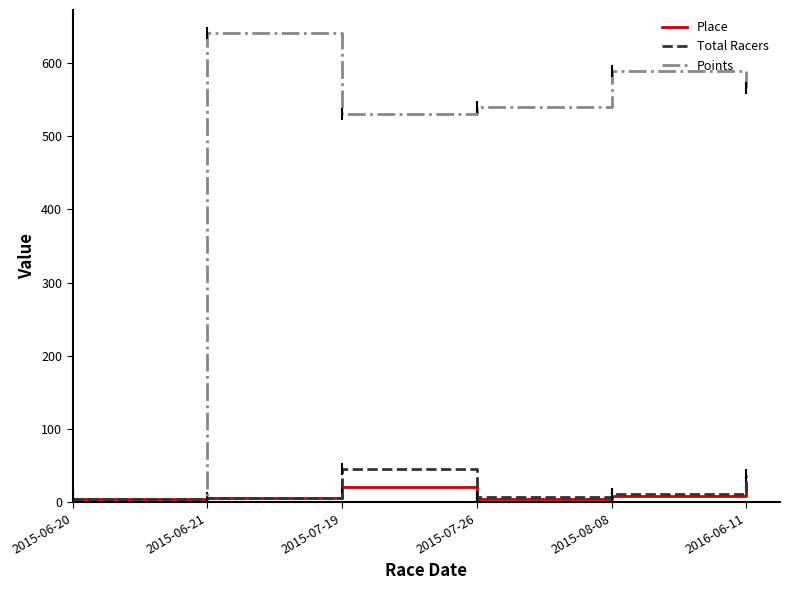

What are all the series names shown in the legend?

Place, Total Racers, Points